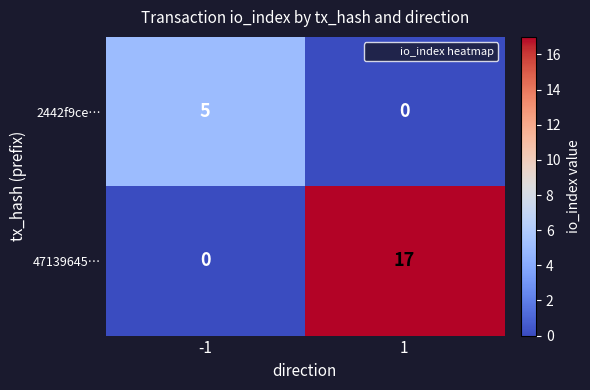

What is the difference between the maximum and minimum values in the 47139645… series?

17